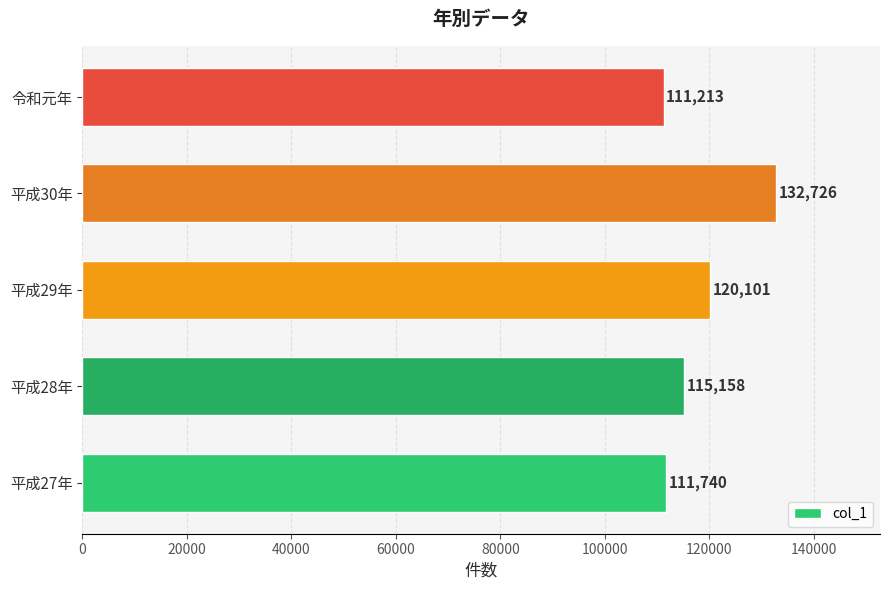

At which label is the value closest to 121969?

平成29年